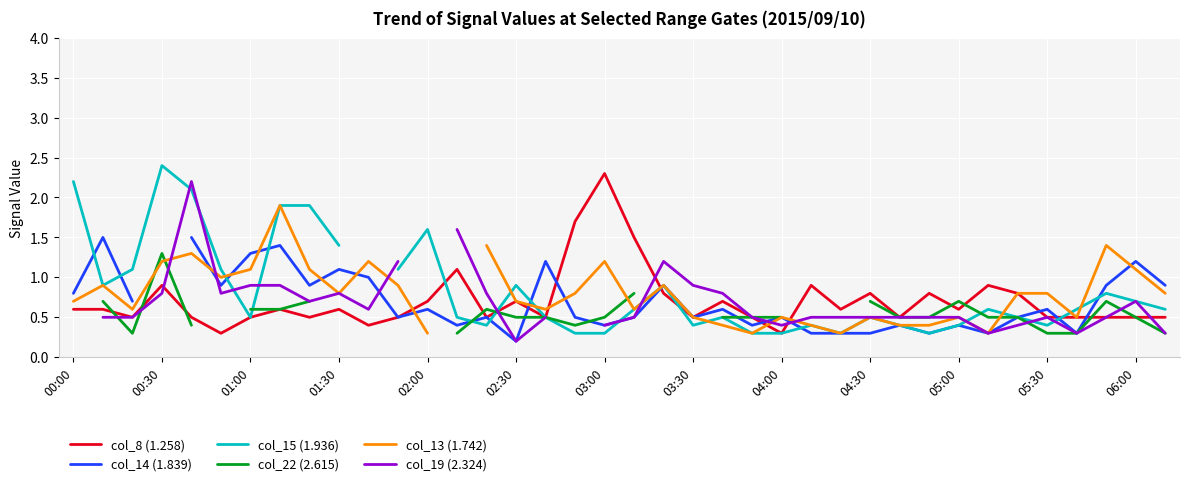

Is it true that col_19 (2.324) equals 0.8 at 35?

False